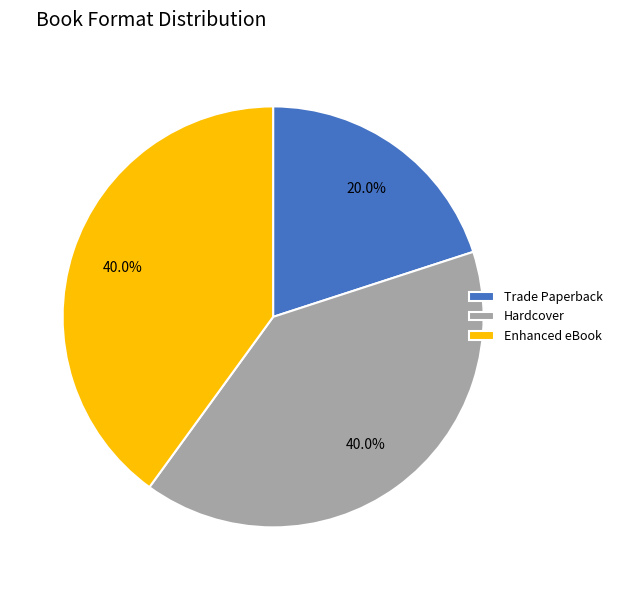

Is Enhanced eBook the majority of the pie?

No